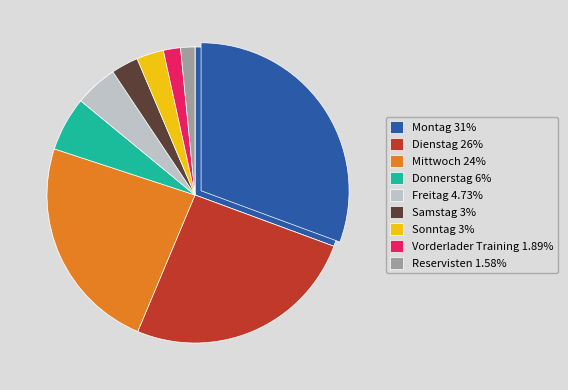

Do Dienstag and Sonntag together represent more than half of the pie?

No